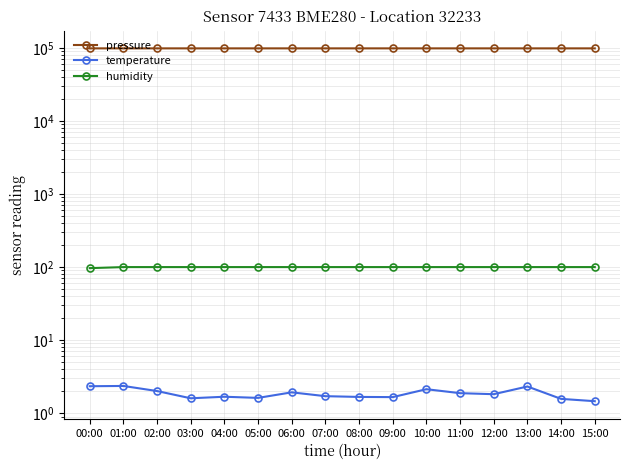

What is the minimum value for humidity?

96.7